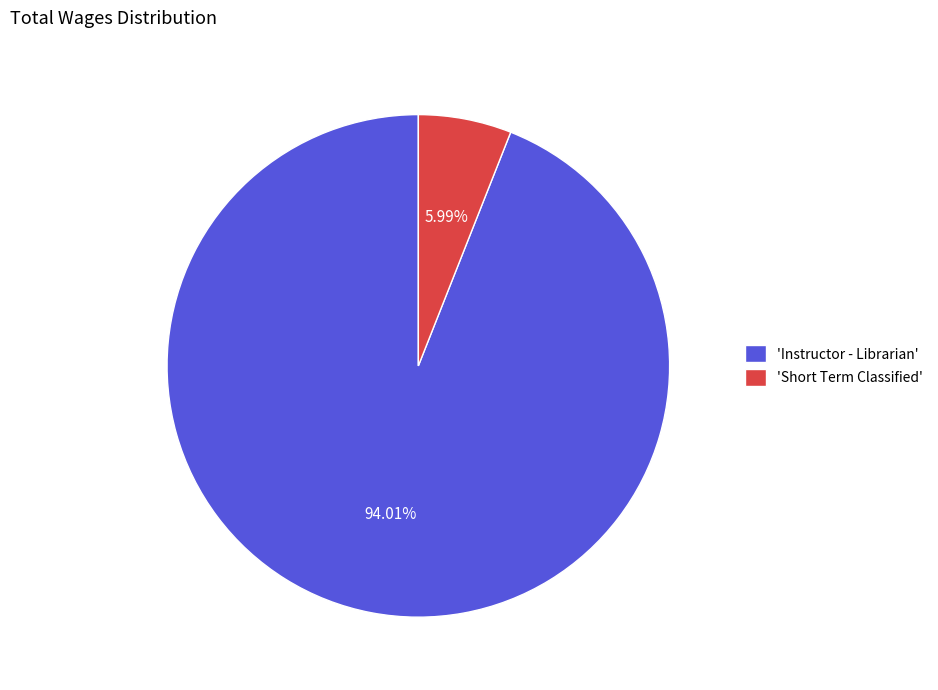

What is the ratio of the value at 'Instructor - Librarian' to the value at 'Short Term Classified'?

15.7